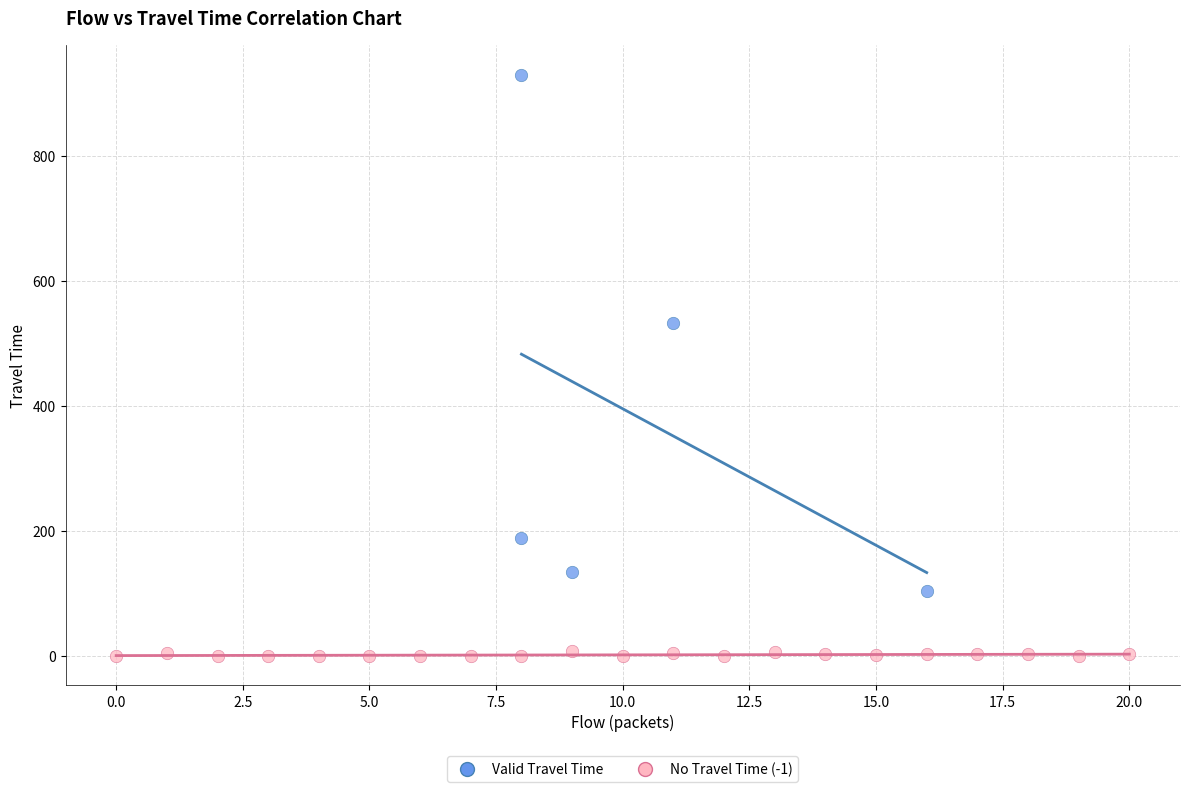

Which series reaches the minimum Y coordinate?

No Travel Time (-1)